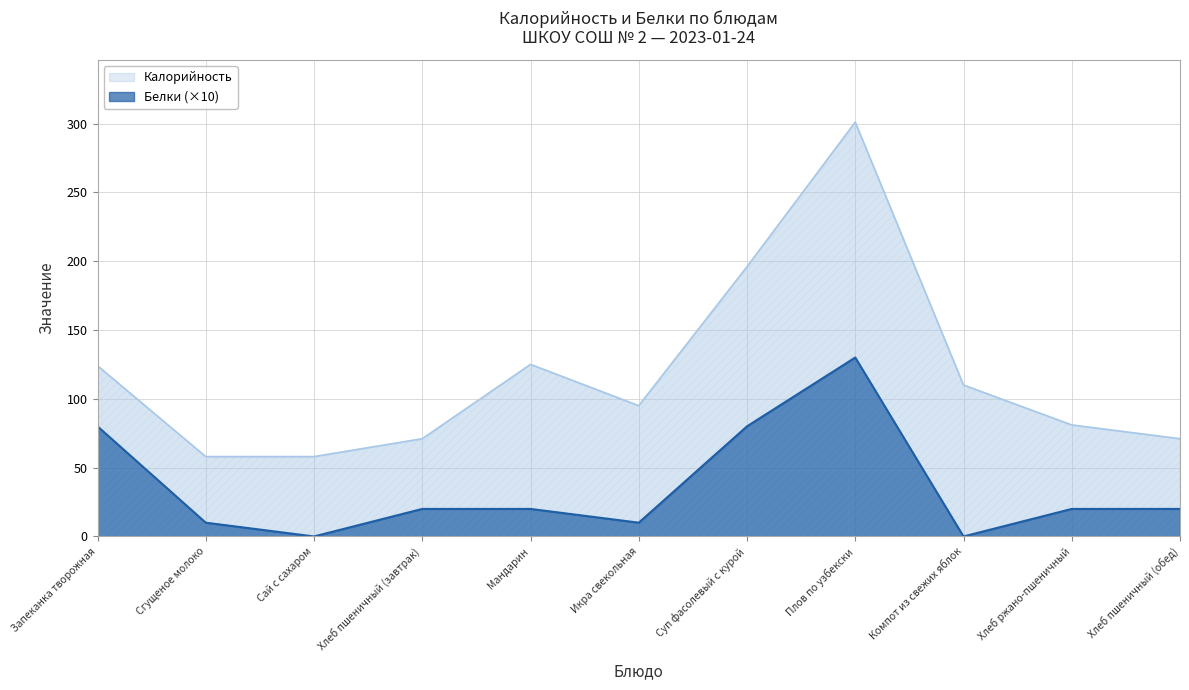

The Белки series shows 10 at Сгущеное молоко. True or false?

True